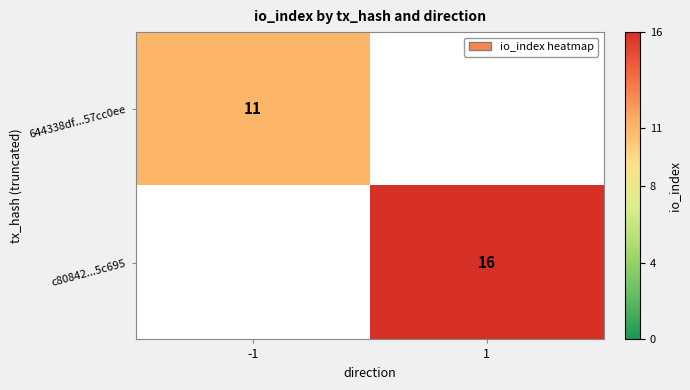

Is the value of 644338df...57cc0ee at -1 greater than the value of c80842...5c695 at 1?

No